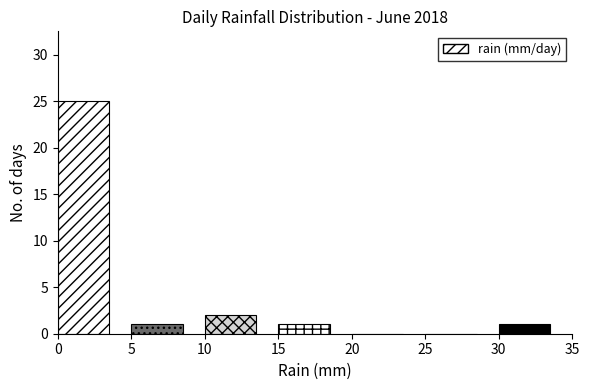

Which range on the x-axis has the tallest bar?

0 to 5